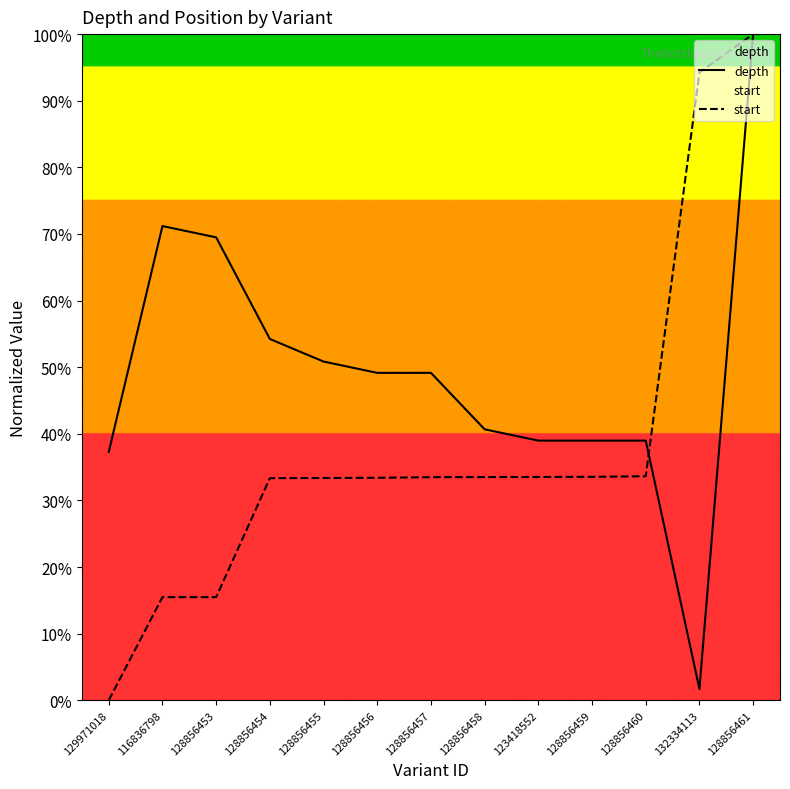

Which series ends up on top after the final intersection of depth and start?

start